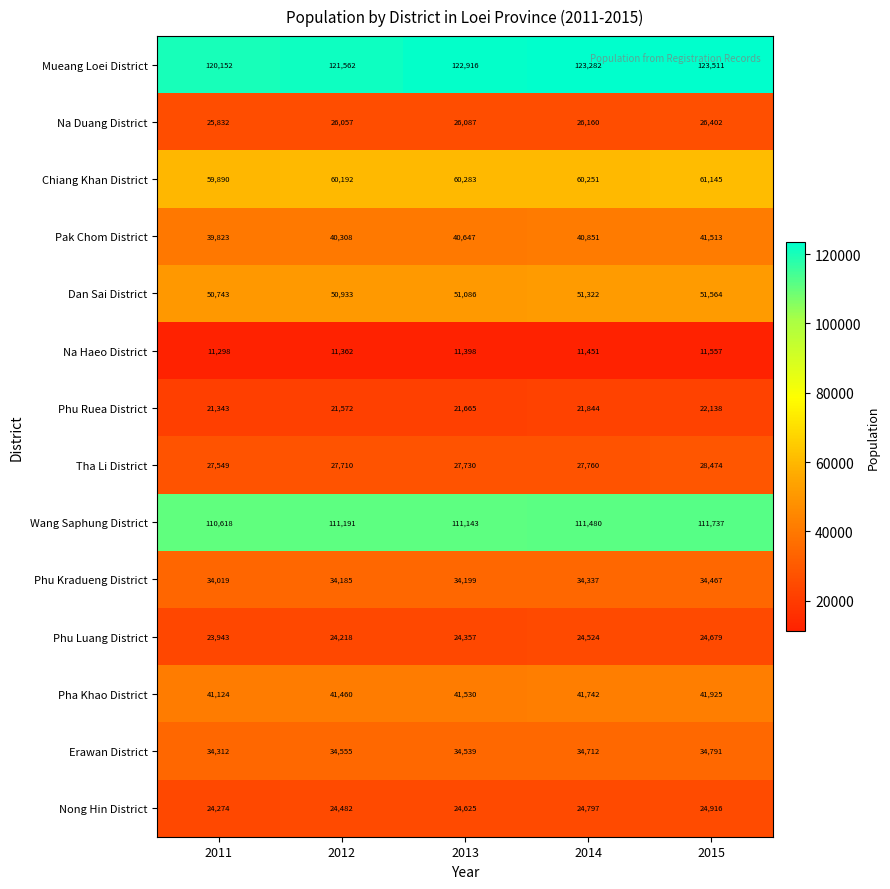

What is the total value across all series at 2014?

634513